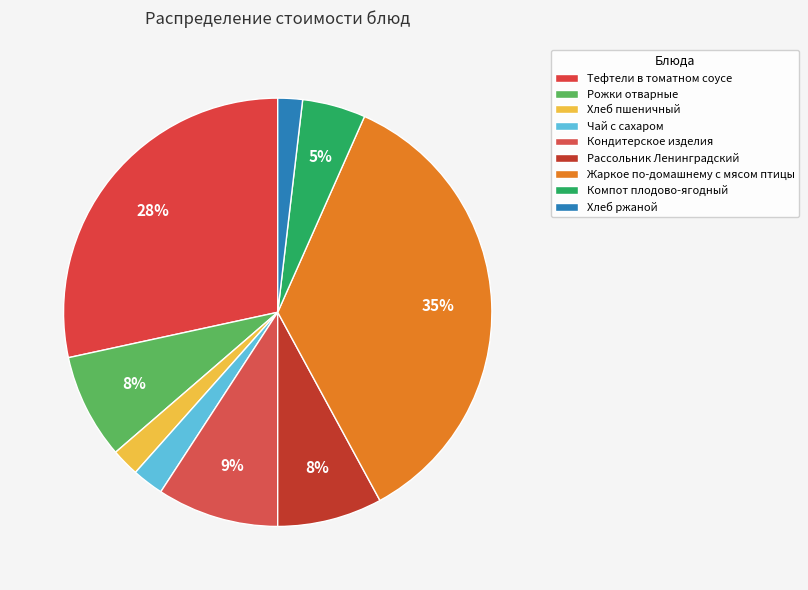

Is there a majority slice in this chart?

No